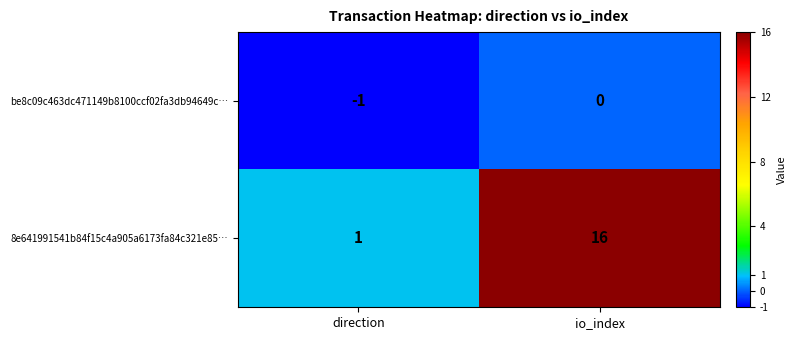

True or false: be8c09c463dc471149b8100ccf02fa3db94649c… has a value of 0 at io_index.

True